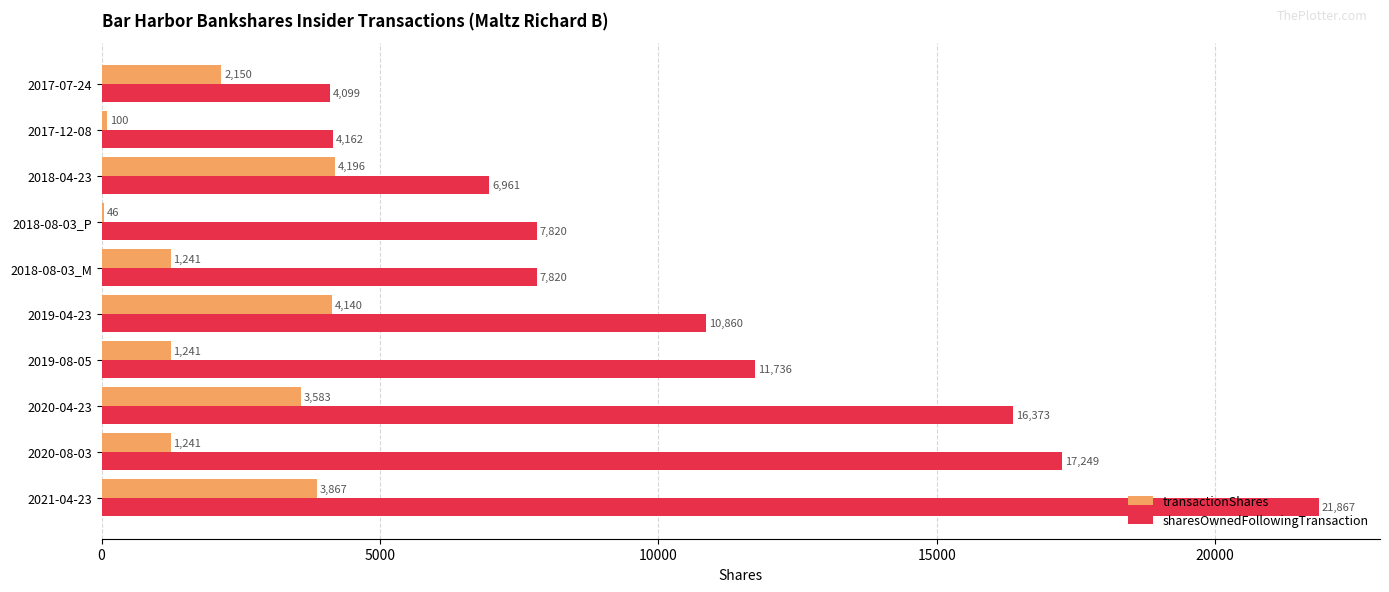

At which category is the sum across all series the highest?

2021-04-23